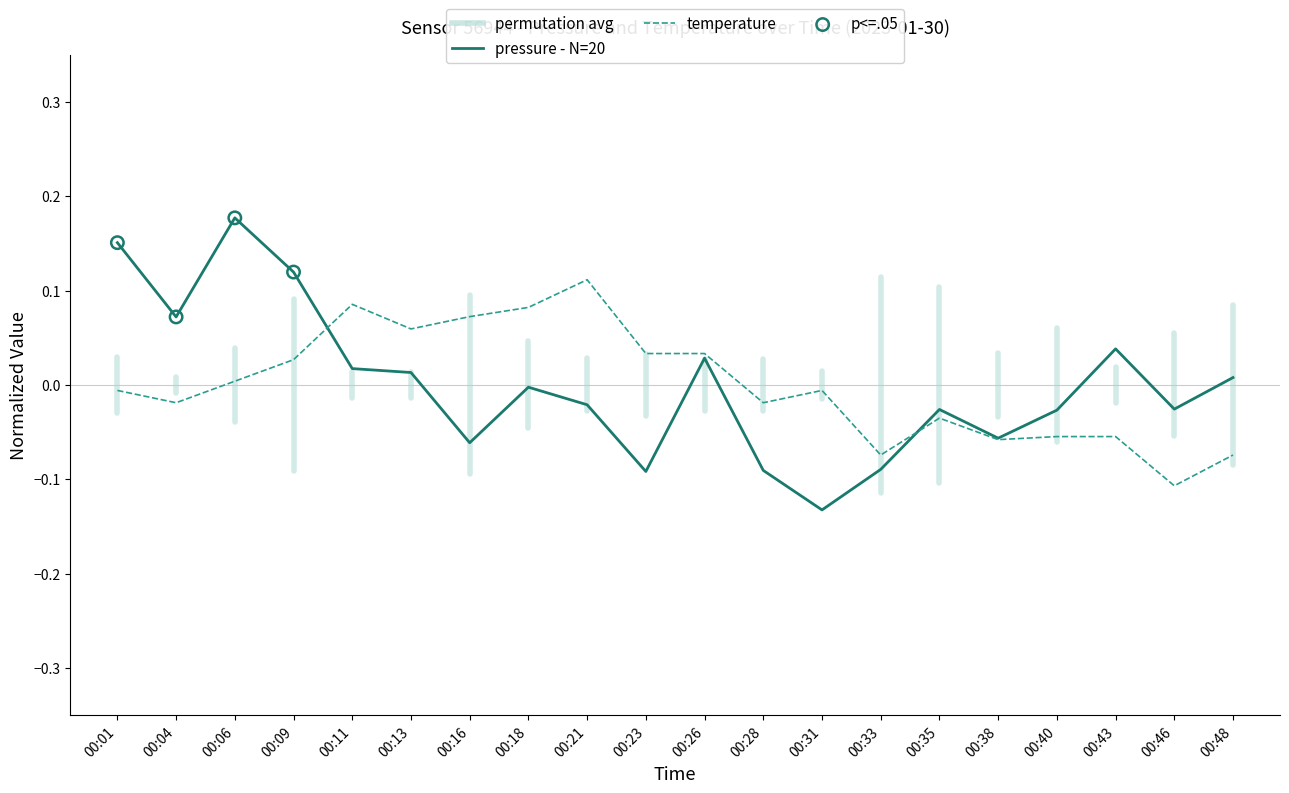

Rank the series by their maximum value, from lowest to highest.

temperature, pressure - N=20